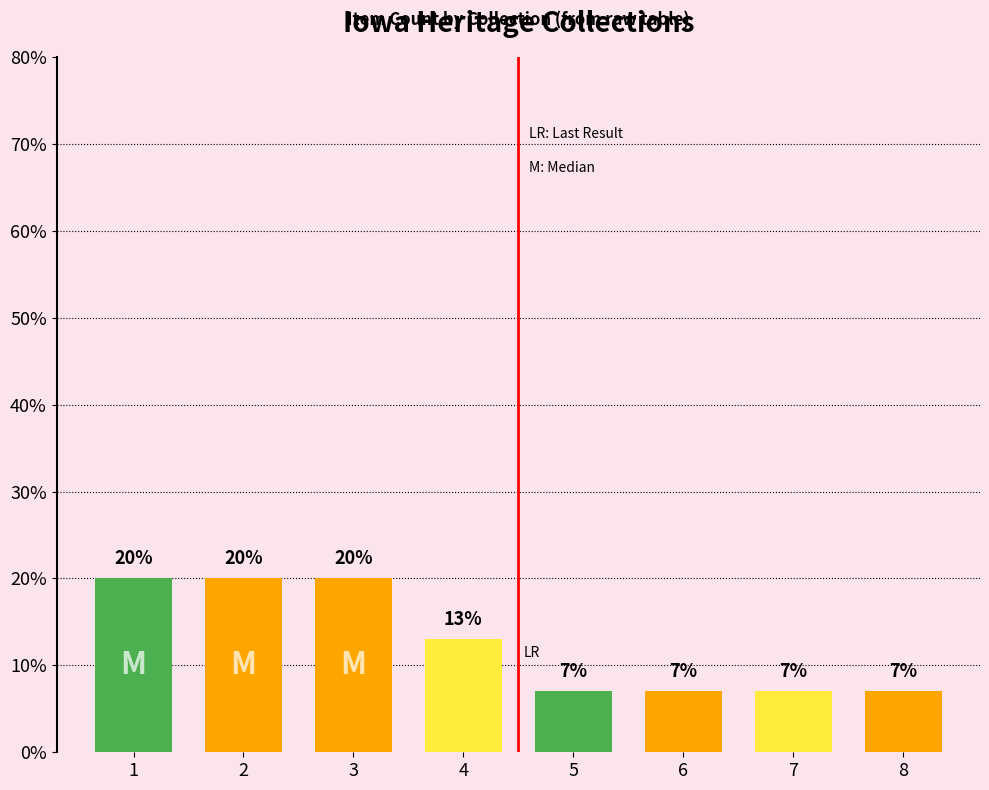

Count the values in the range 7 to 20.

8